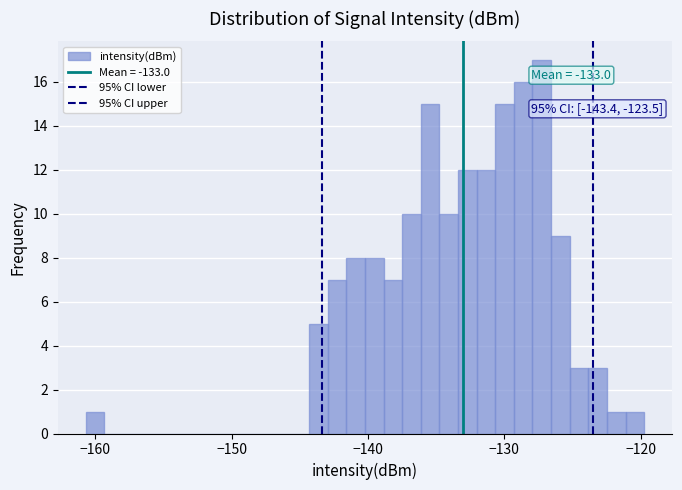

Around what value on the x-axis is the tallest bar? Give the approximate position of its centre, as read against the axis.

-127